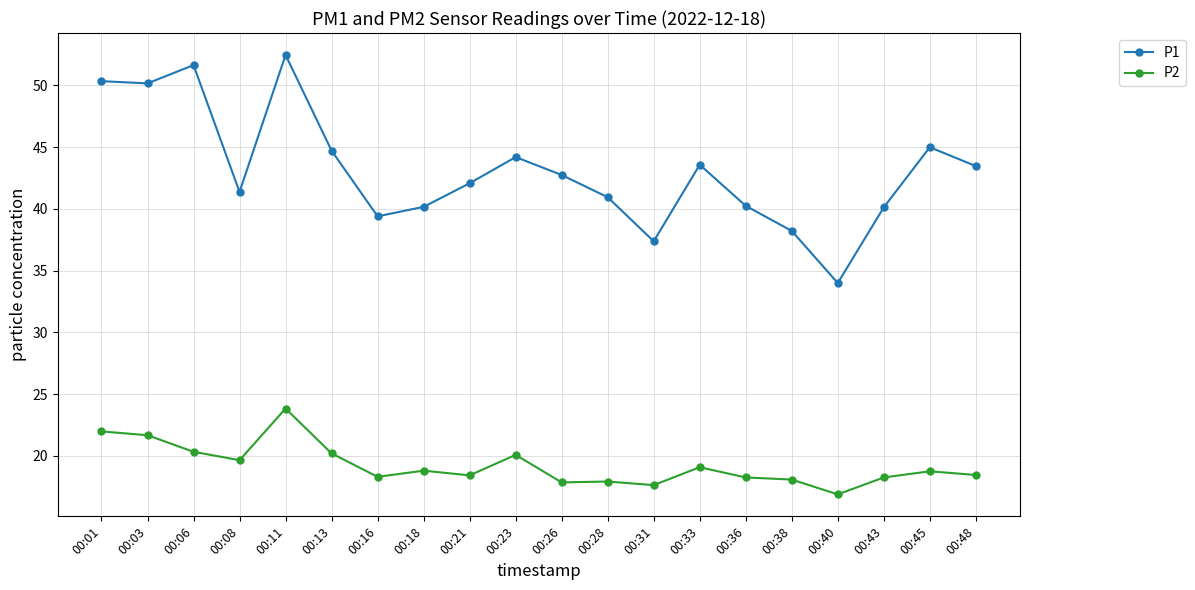

True or false: P2 and P1 cross at least once.

False